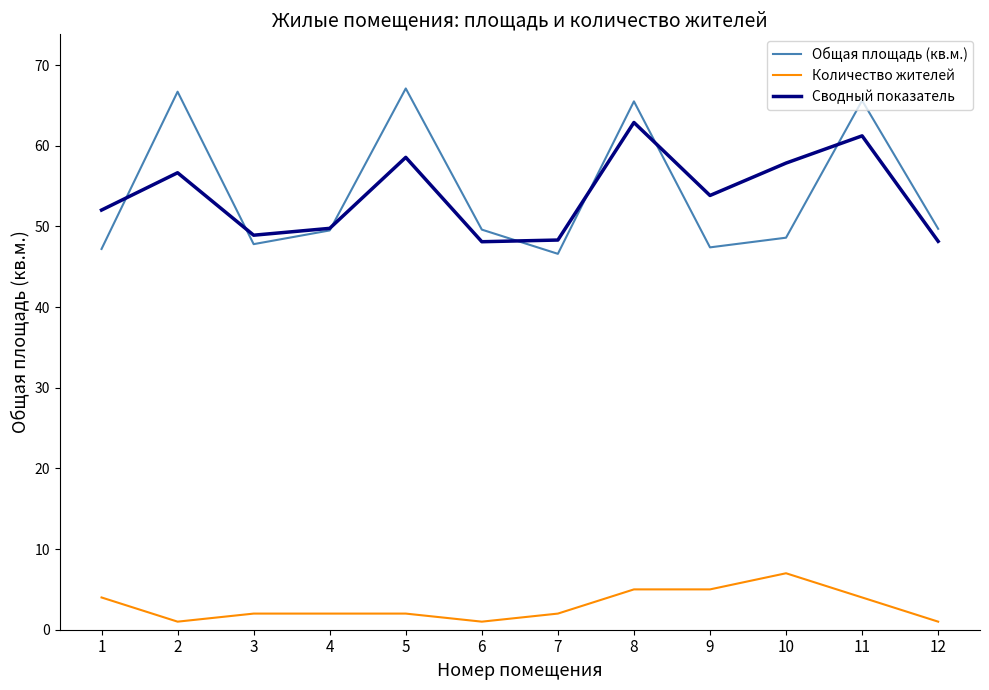

The value of Количество жителей at 1 is 6.6. True or false?

False